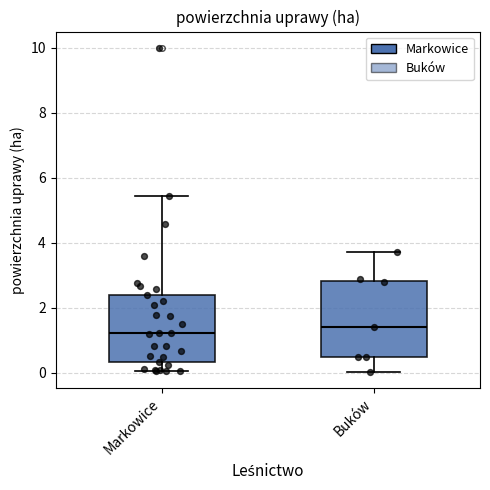

Reading left to right, read every box against the y-axis: the position of its median line, the range the box covers, and the ends of its whiskers. The values are not printed on the chart, so give them approximately, as read against the axis.

Markowice: median 1.2, box 0.4 to 2.4, whiskers 0.0 to 5.4
Buków: median 1.4, box 0.6 to 2.8, whiskers 0.0 to 3.8